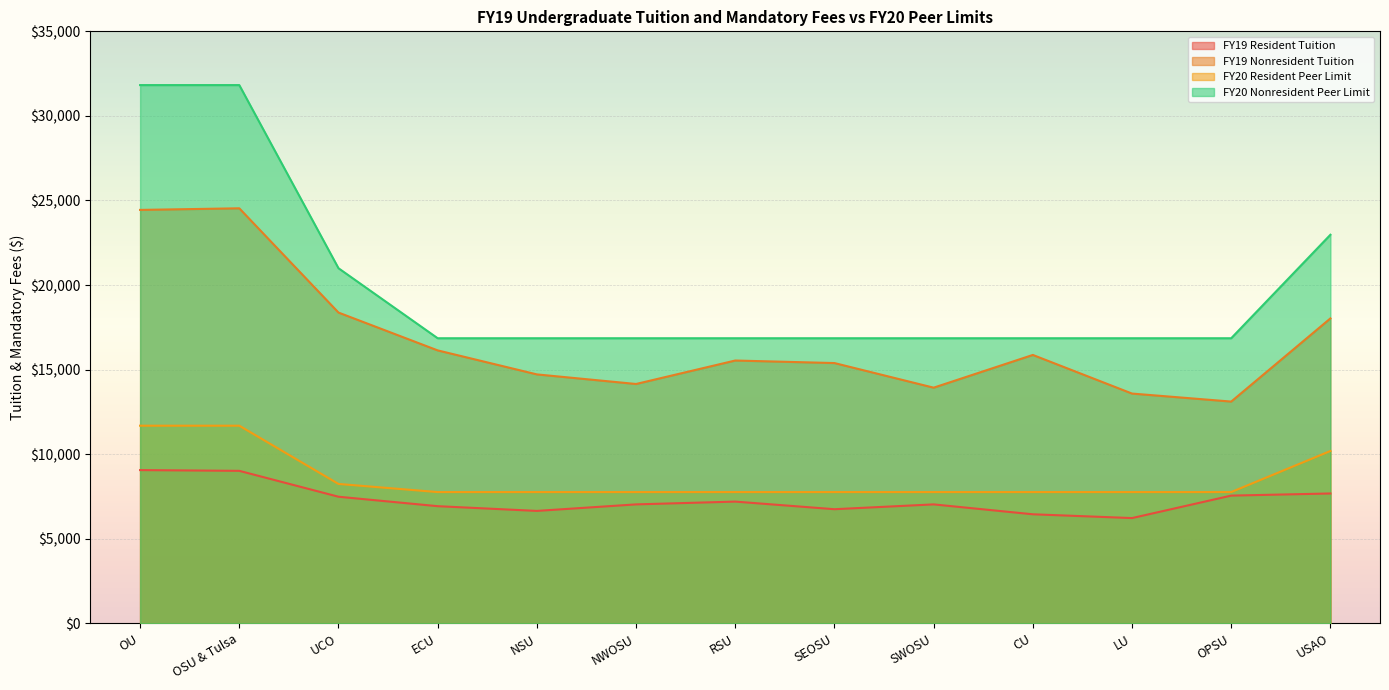

Where is FY20 Nonresident Peer Limit nearest to the value 24339?

USAO